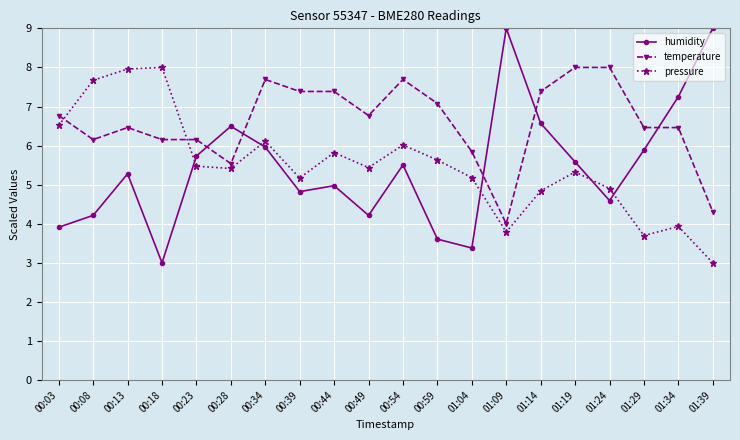

What is the spread (max minus min) of values at 01:14?

2.5